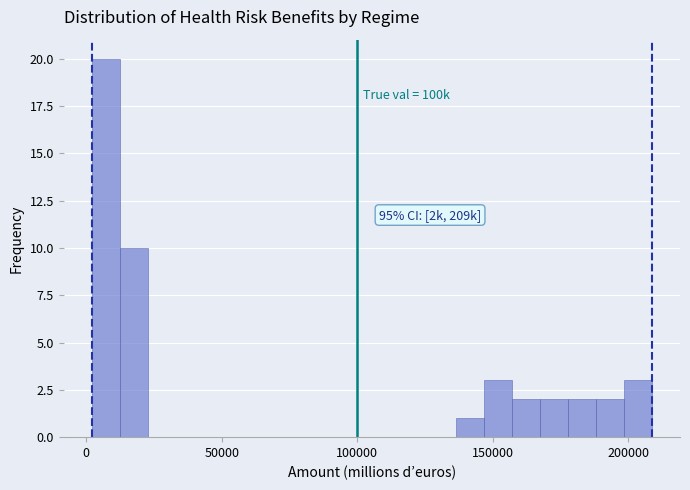

Around what value on the x-axis is the tallest bar? Give the approximate position of its centre, as read against the axis.

5000